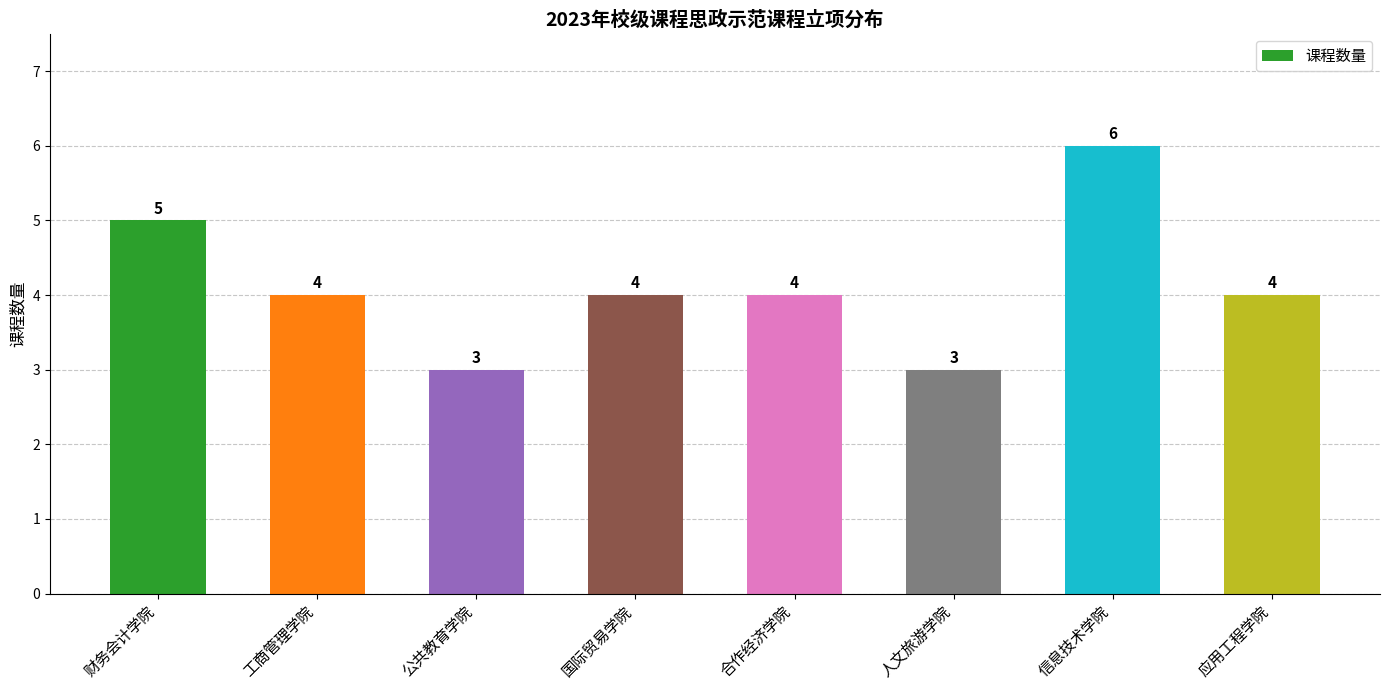

What is the value of the 1st bar from the left?

5